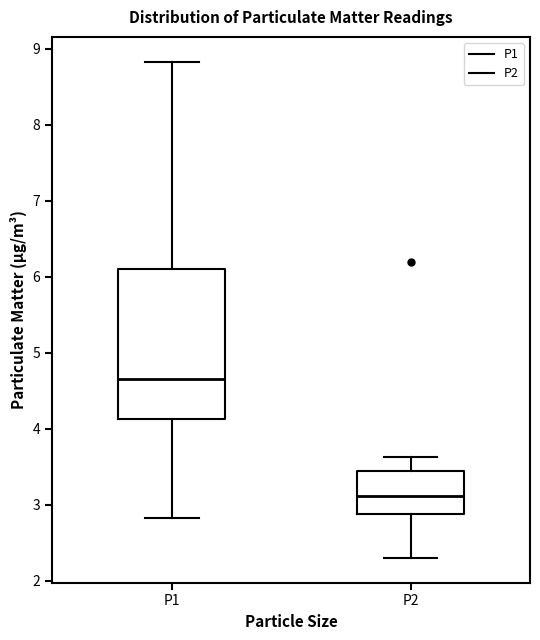

Which box has the highest median line?

P1